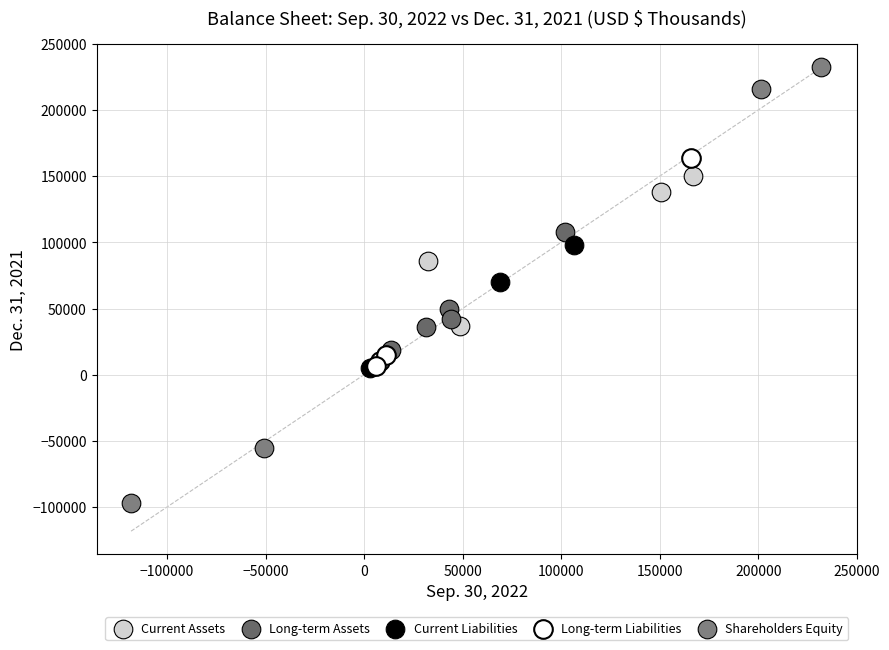

Which series has the widest spread of Y values?

Shareholders Equity